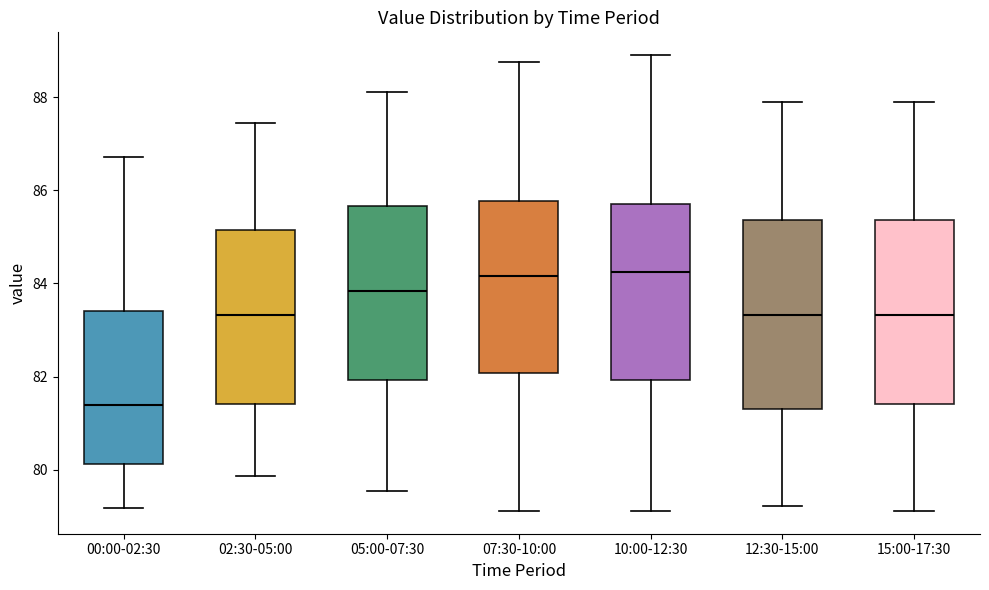

Where does the upper whisker of the box for 12:30-15:00 end on the y-axis? The values are not printed on the chart, so give them approximately, as read against the axis.

87.8